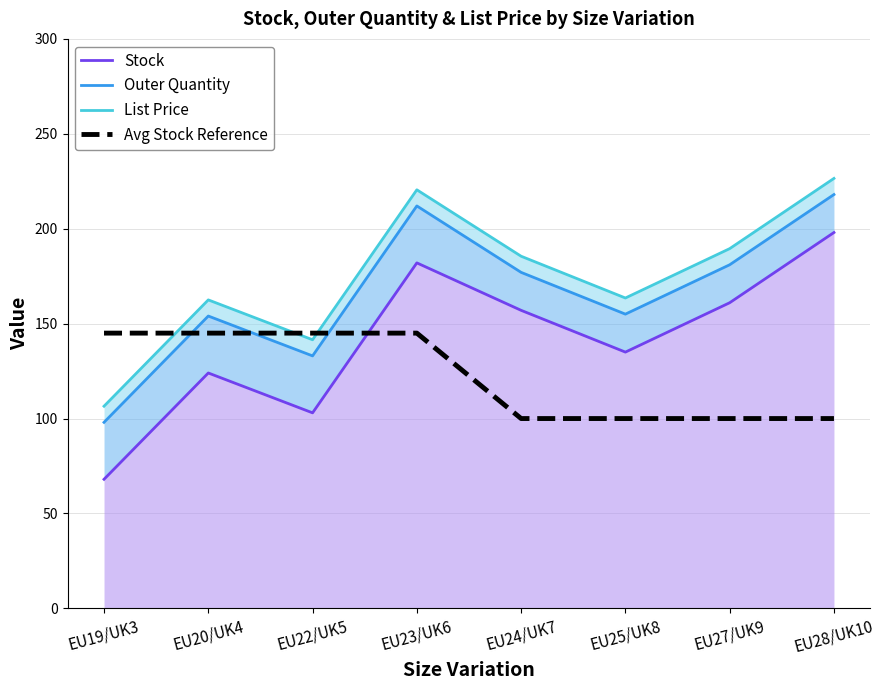

Where is the first local maximum for Outer Quantity?

EU20/UK4